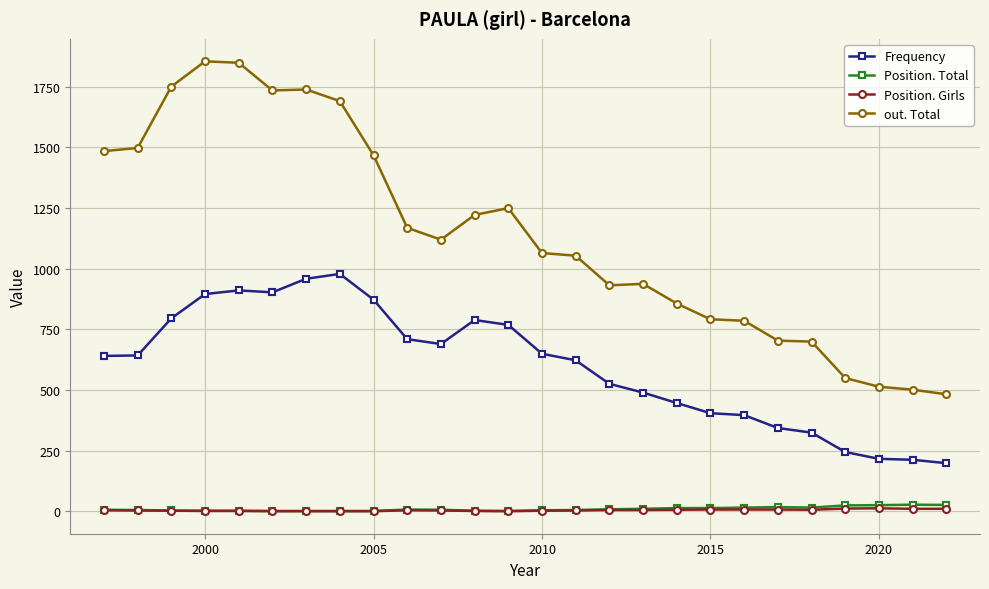

How many data points in Position. Girls are less than 5?

13